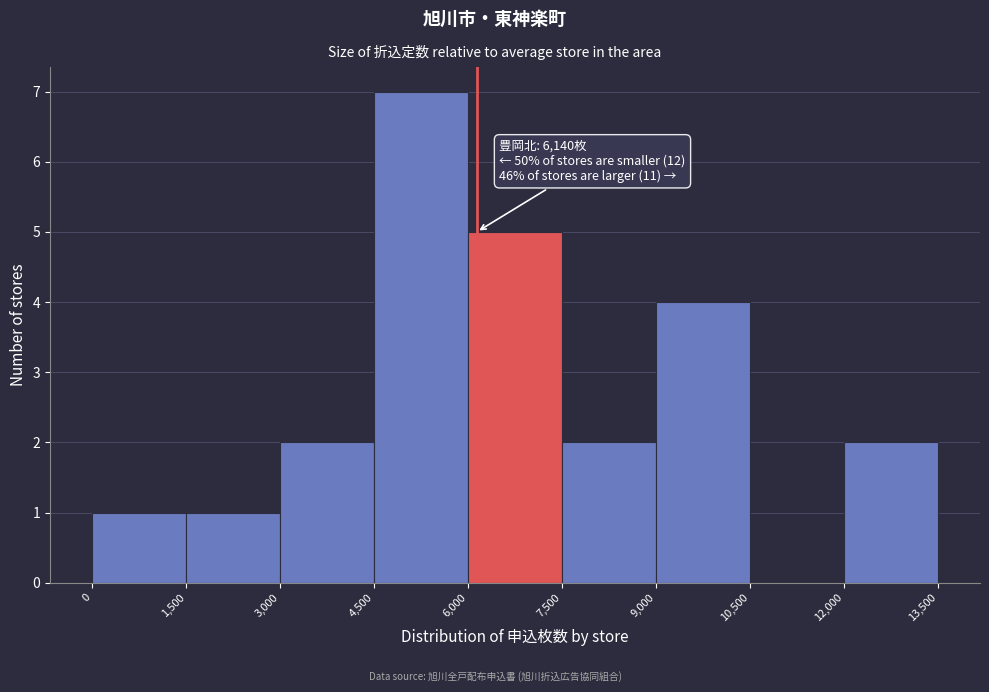

Over which range of the x-axis is the bar tallest?

4,500 to 6,000